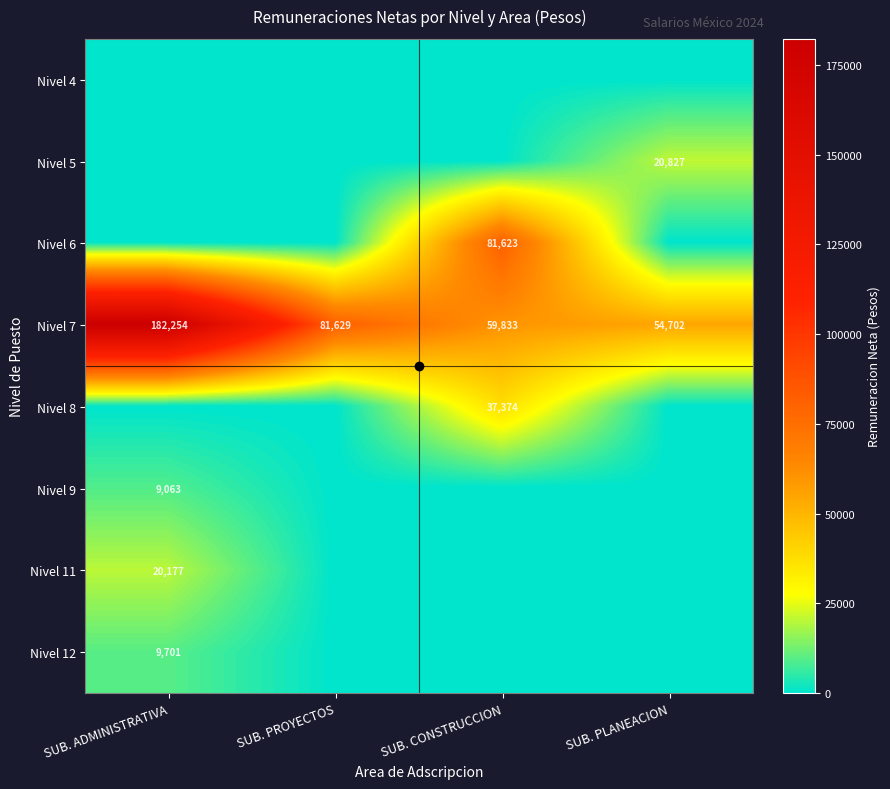

What is the difference between the maximum and minimum values in the Nivel 11 series?

20176.9